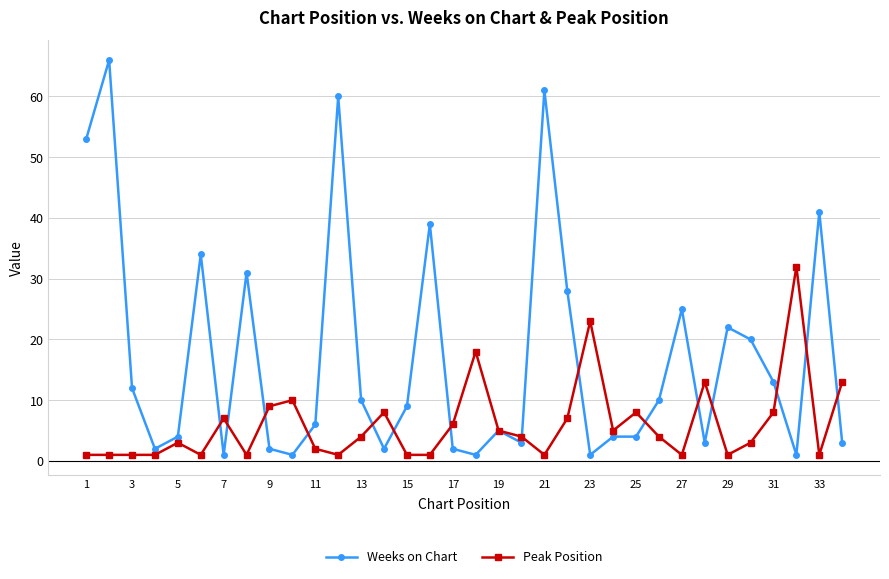

How many distinct data groups are displayed?

2